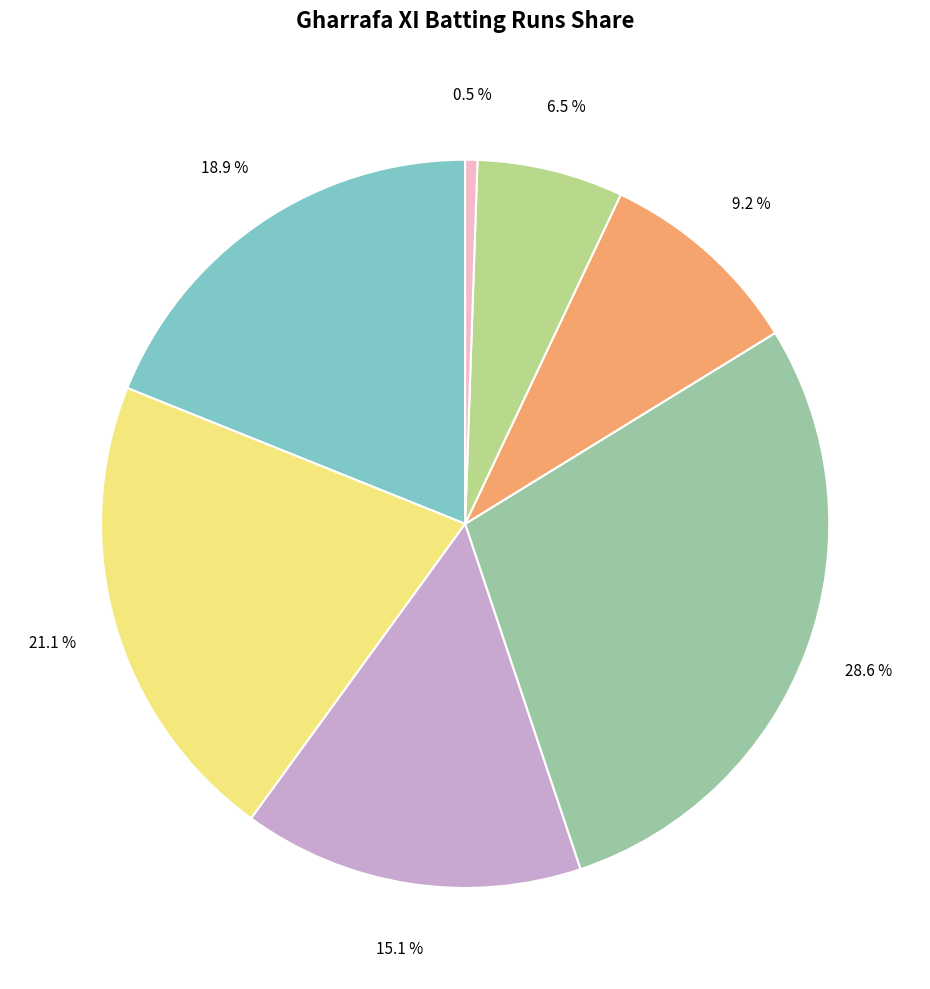

Is there any slice that represents more than half of the pie?

No